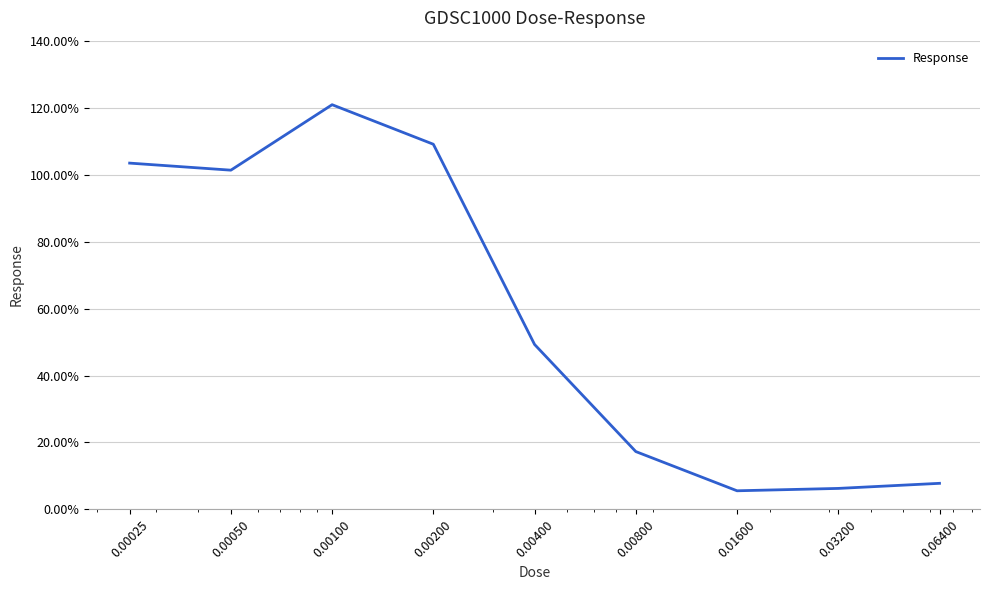

What is the greatest value displayed?

120.9